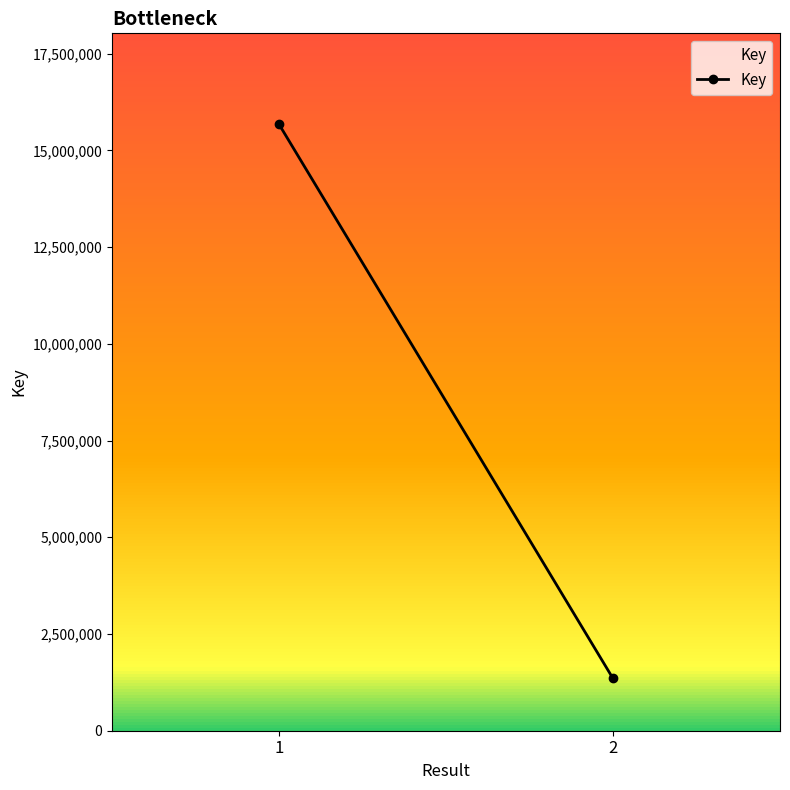

Reading right to left, what are all the values shown in this chart?

2=1350028	1=15675890